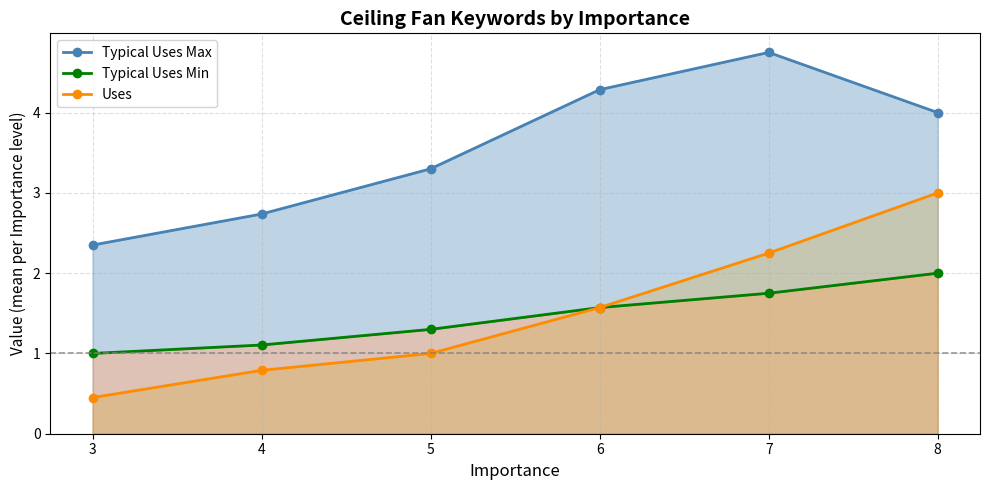

What is the value of the Uses point at the 3rd from the left?

1.0